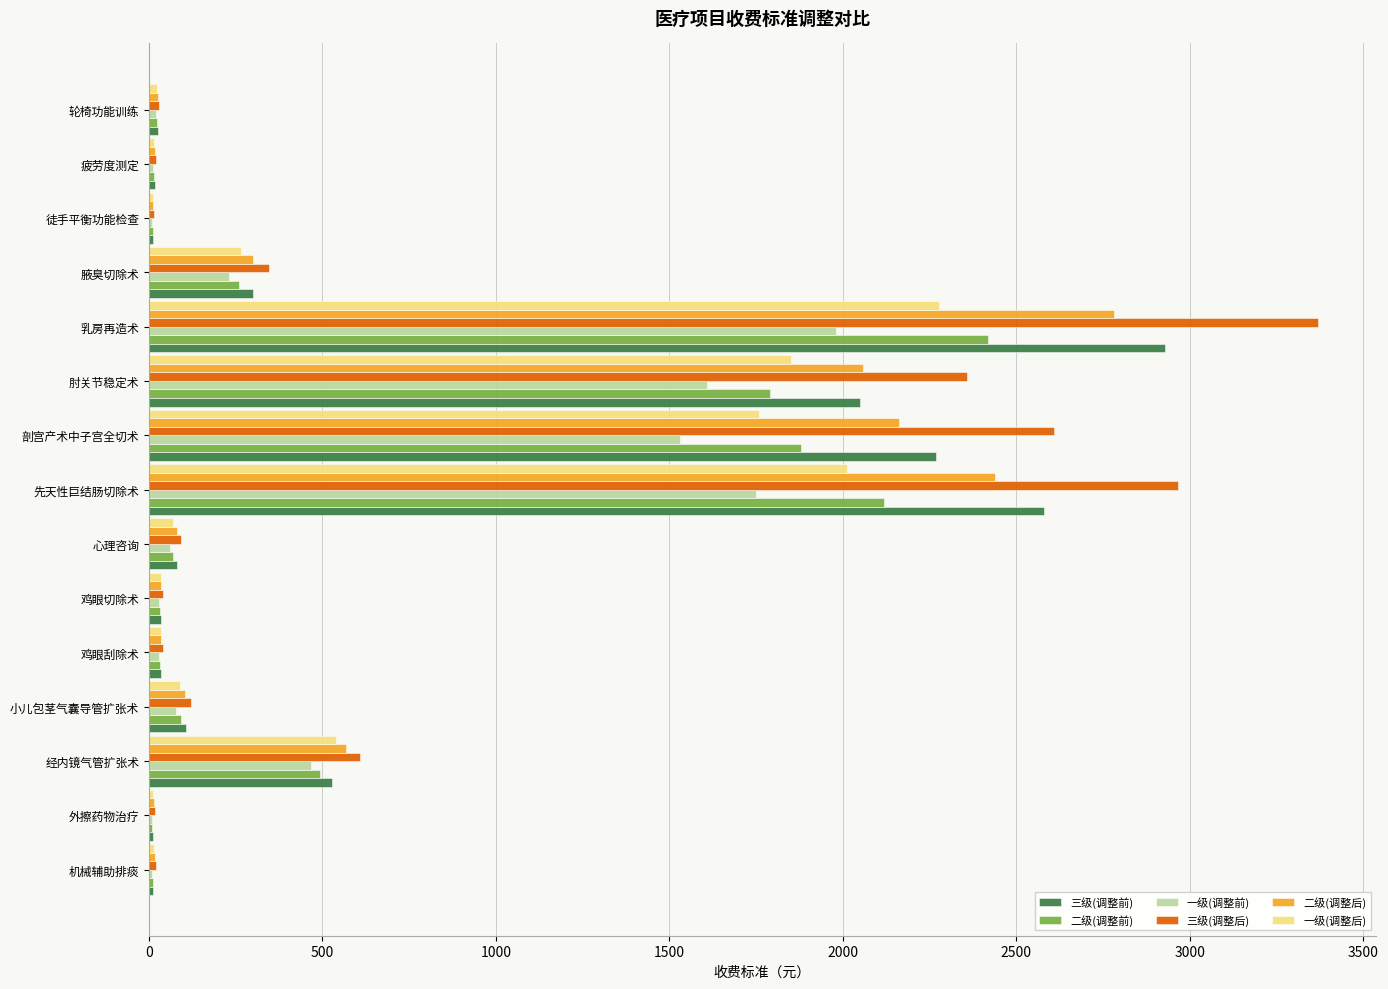

Where is 三级(调整前) nearest to the value 1470?

肘关节稳定术